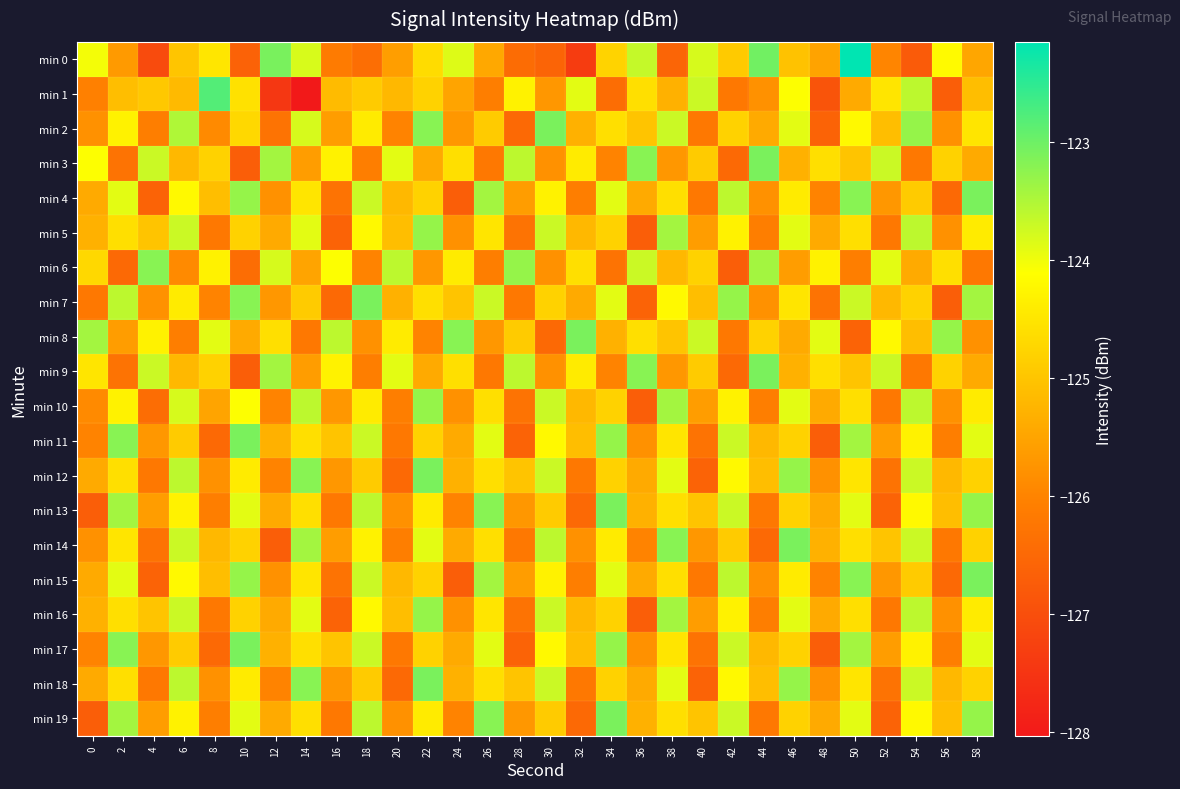

At 38, list the series in order from smallest to largest.

min 0, min 3, min 9, min 1, min 6, min 8, min 4, min 13, min 15, min 19, min 11, min 17, min 7, min 12, min 18, min 2, min 5, min 10, min 16, min 14